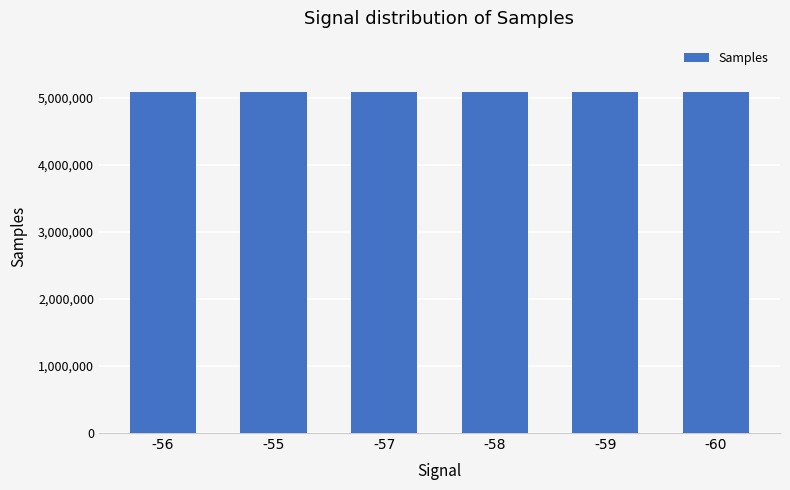

What is the minimum value shown in the chart?

5082599